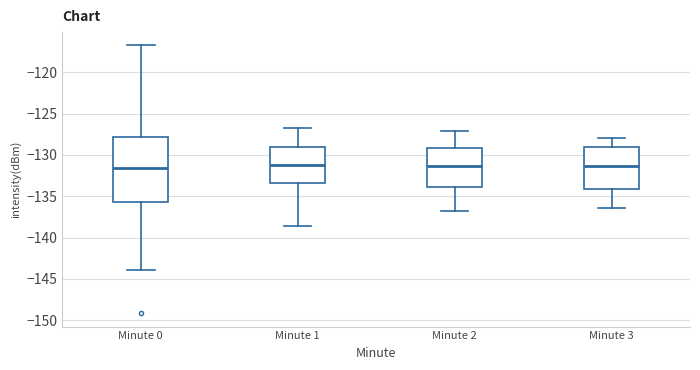

Reading left to right, read every box against the y-axis: the position of its median line, the range the box covers, and the ends of its whiskers. The values are not printed on the chart, so give them approximately, as read against the axis.

Minute 0: median -131.5, box -135.5 to -128.0, whiskers -144.0 to -117.0
Minute 1: median -131.0, box -133.5 to -129.0, whiskers -138.5 to -127.0
Minute 2: median -131.5, box -134.0 to -129.0, whiskers -137.0 to -127.0
Minute 3: median -131.5, box -134.0 to -129.0, whiskers -136.5 to -128.0